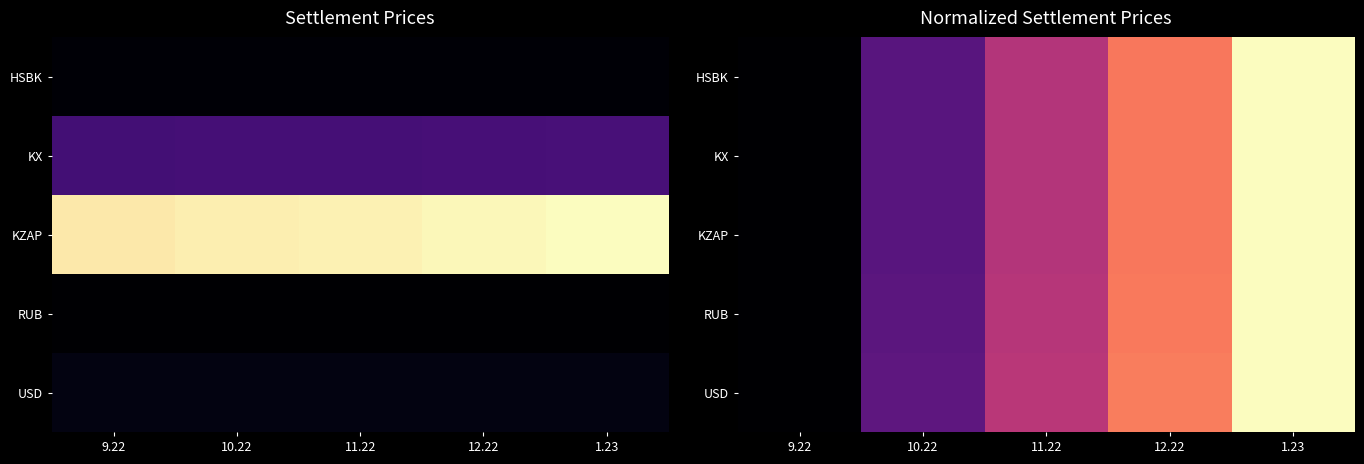

Which category has the lowest value in the HSBK series?

9.22